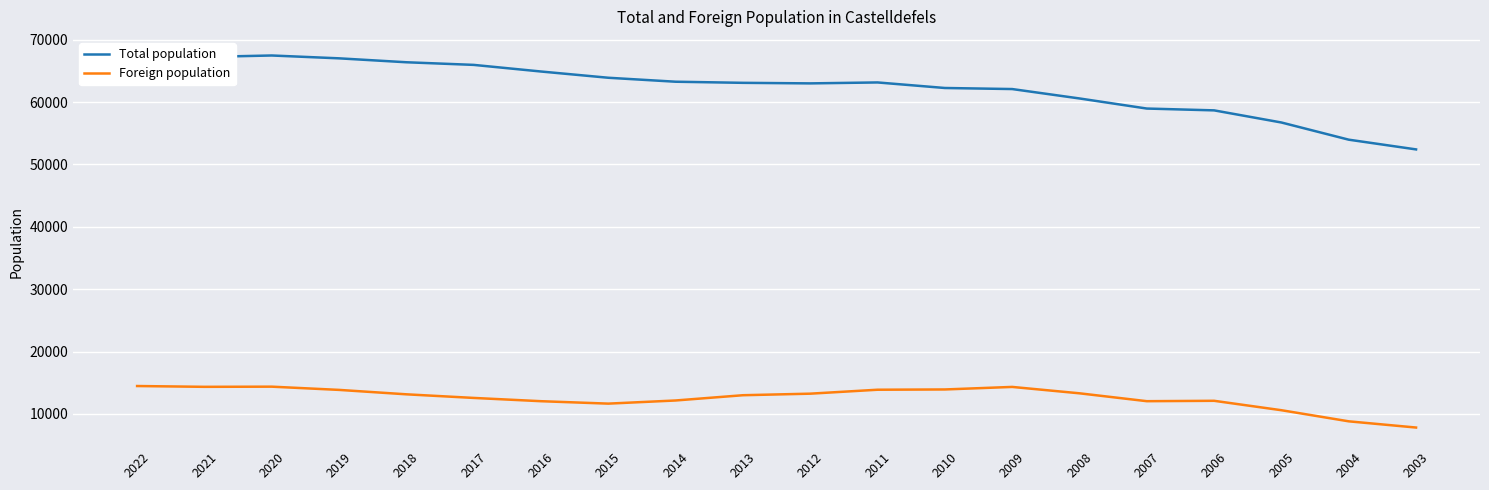

How many values in the Foreign population series are below 13146?

10